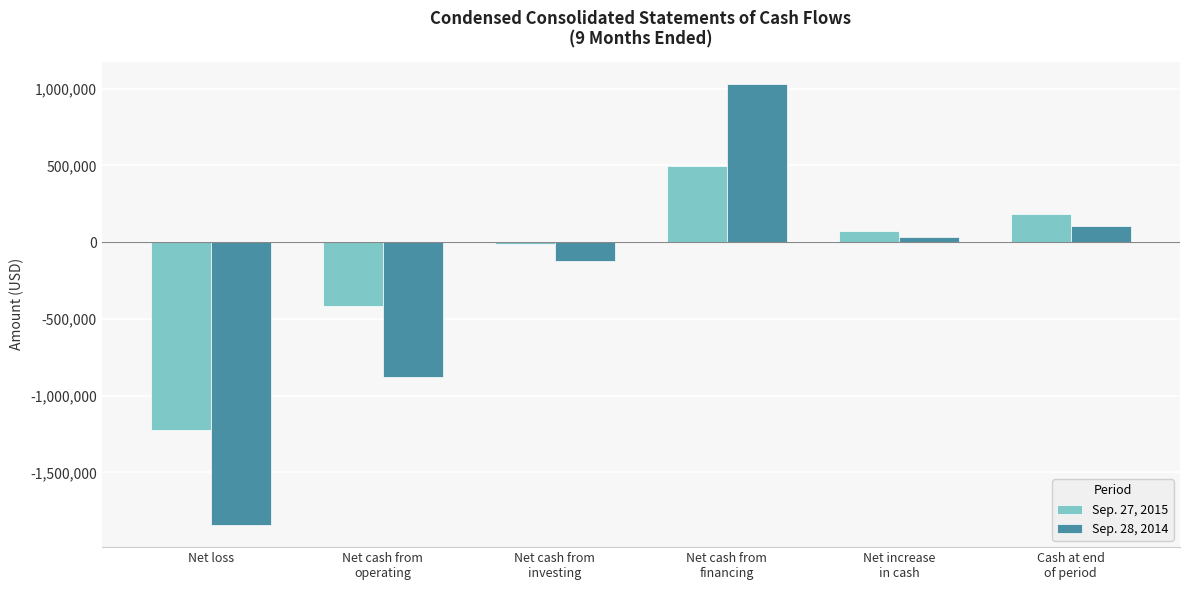

True or false: Sep. 28, 2014 has a value of -2628502 at Net loss.

False